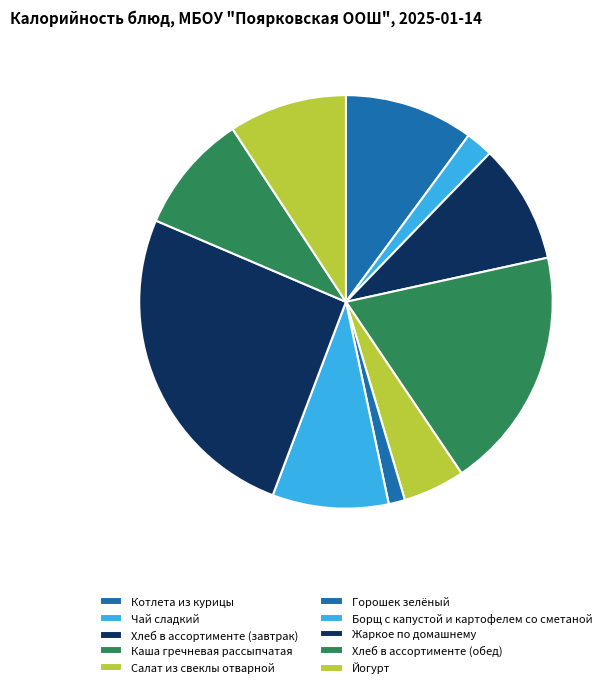

To the nearest percent, what is the combined percentage of Хлеб в ассортименте (обед) and Чай сладкий?

11%